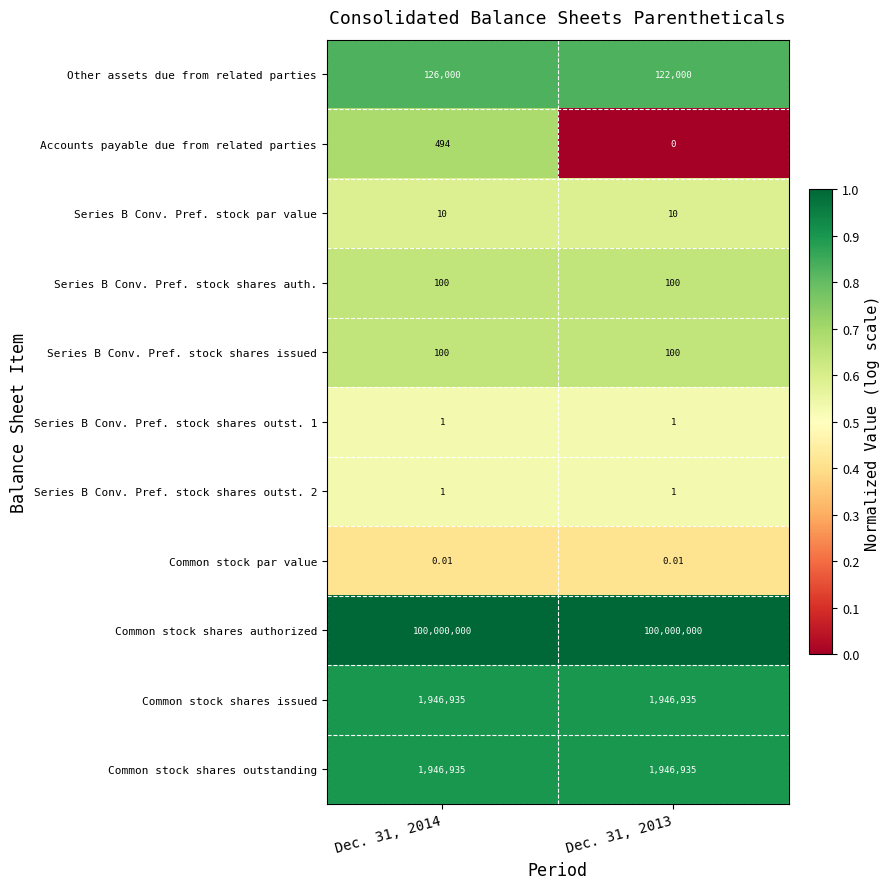

At how many categories does at least one series exceed 0?

2